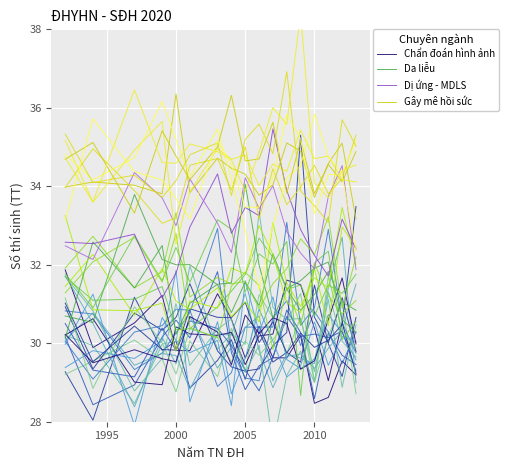

What is the total value across all series at 2000?

131.1